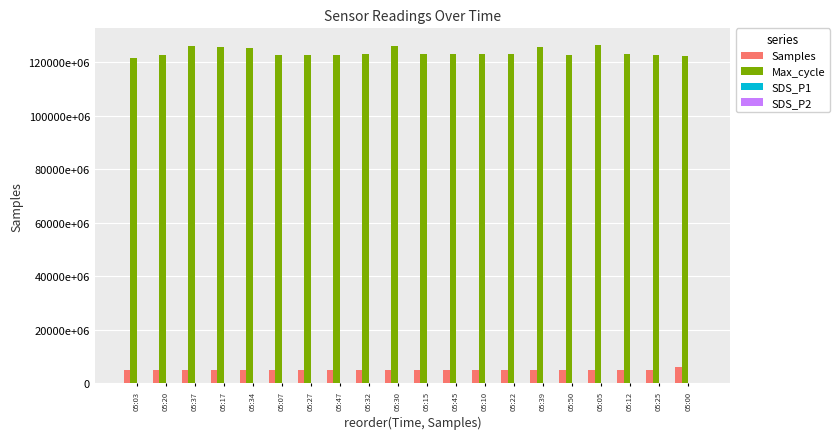

Which series has the largest range (max minus min)?

Max_cycle